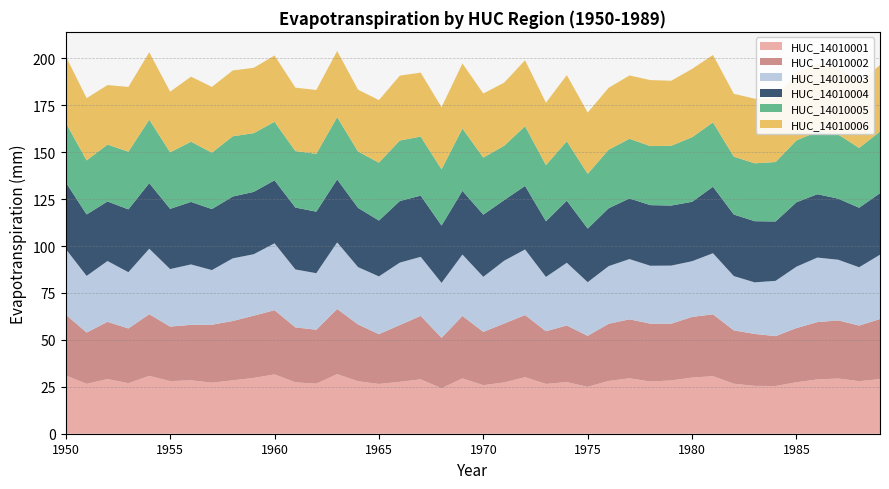

Between 1967 and 1962, which is larger?

1967